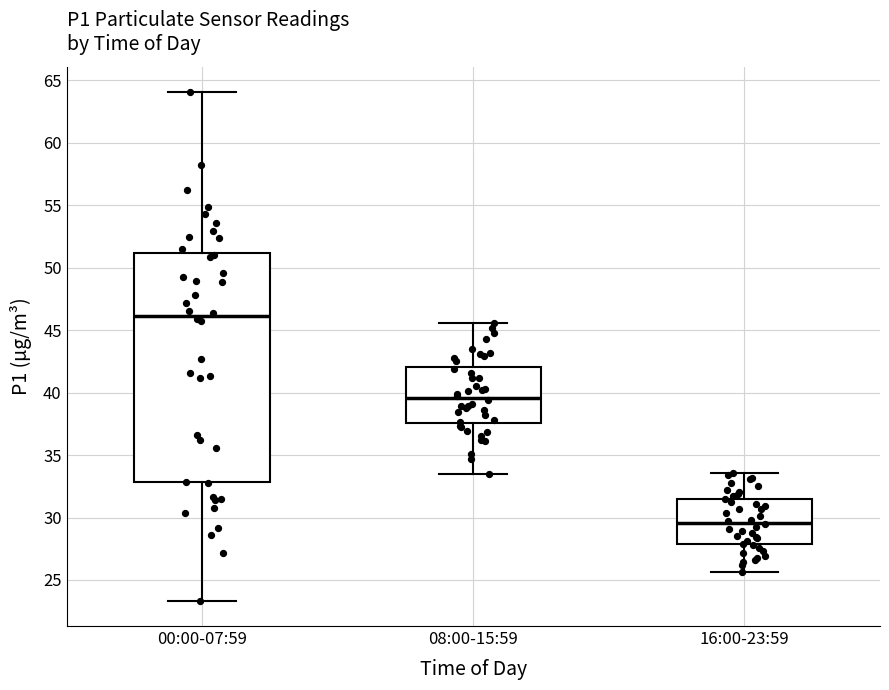

Which box has the lowest median line?

16:00-23:59